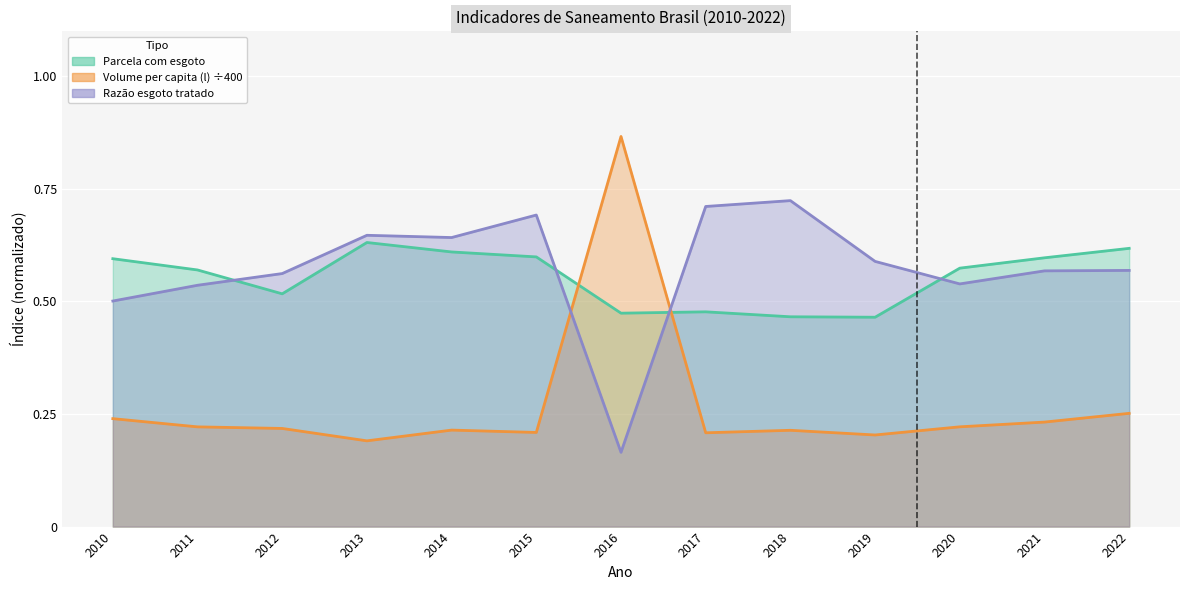

Which series changed the most between 2012 and 2016?

Volume per capita (l)